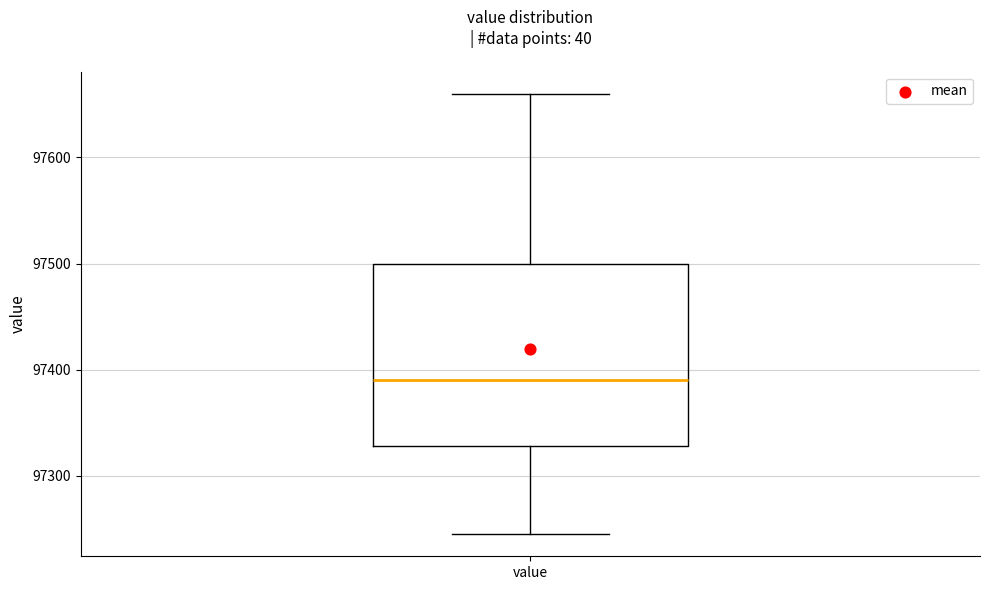

Where does the median line of the box for value sit on the y-axis? The values are not printed on the chart, so give them approximately, as read against the axis.

97390